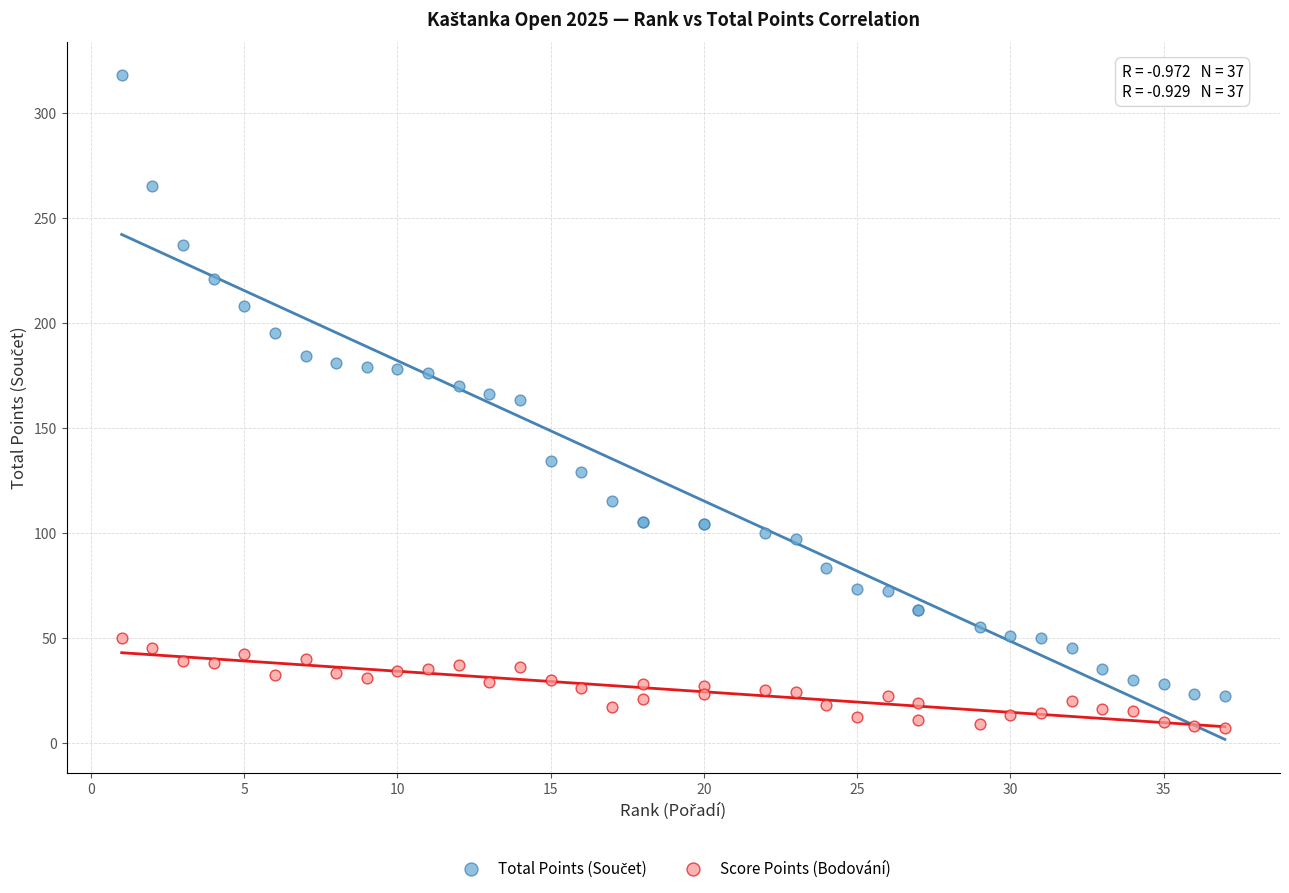

Which series reaches the minimum Y coordinate?

Score Points (Bodování)